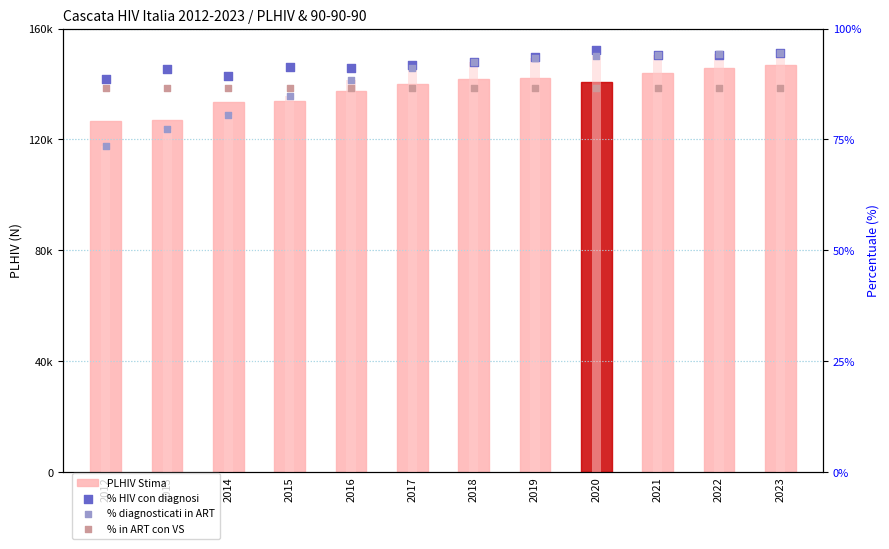

What are all the series names shown in the legend?

PLHIV Stima, % HIV con diagnosi, % diagnosticati in ART, % in ART con VS